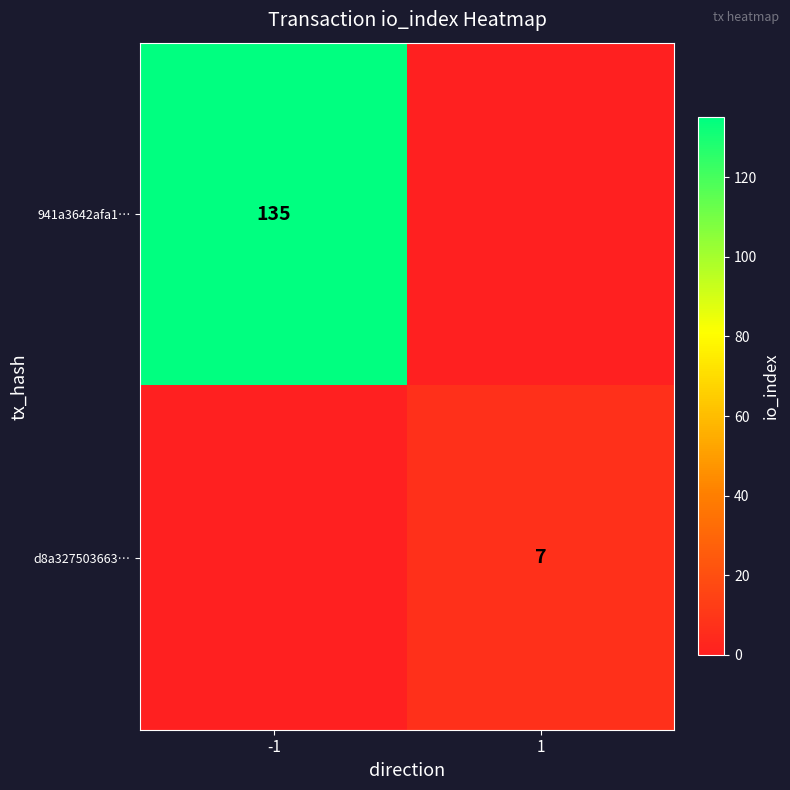

What is the difference between the highest and lowest values at 1?

7